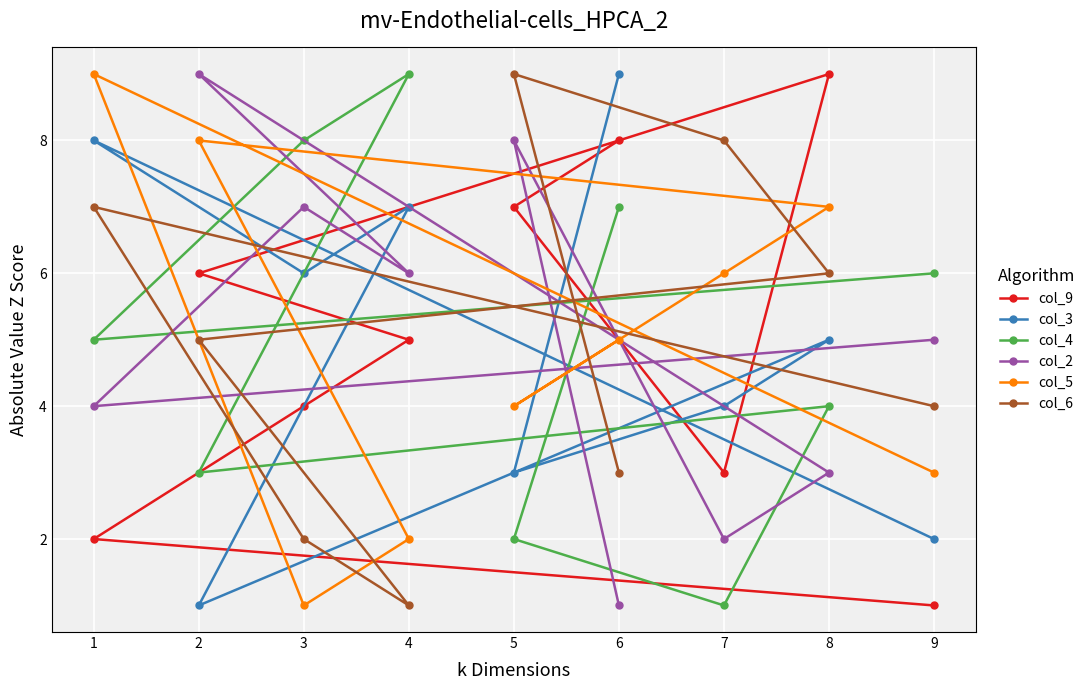

What is the spread (max minus min) of values at 2?

8